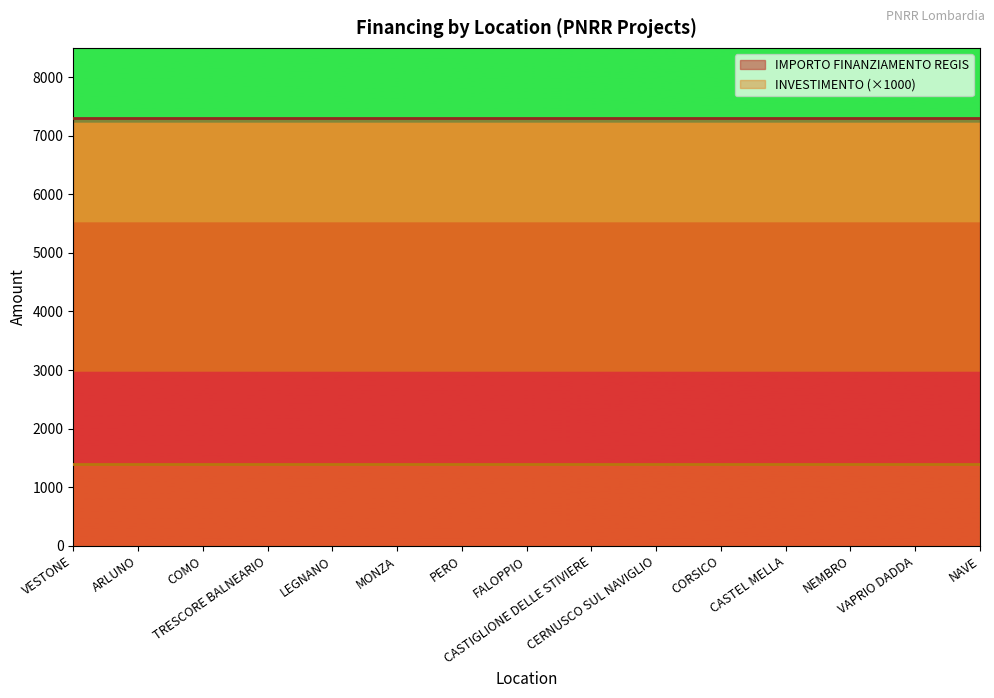

How many distinct data groups are displayed?

2